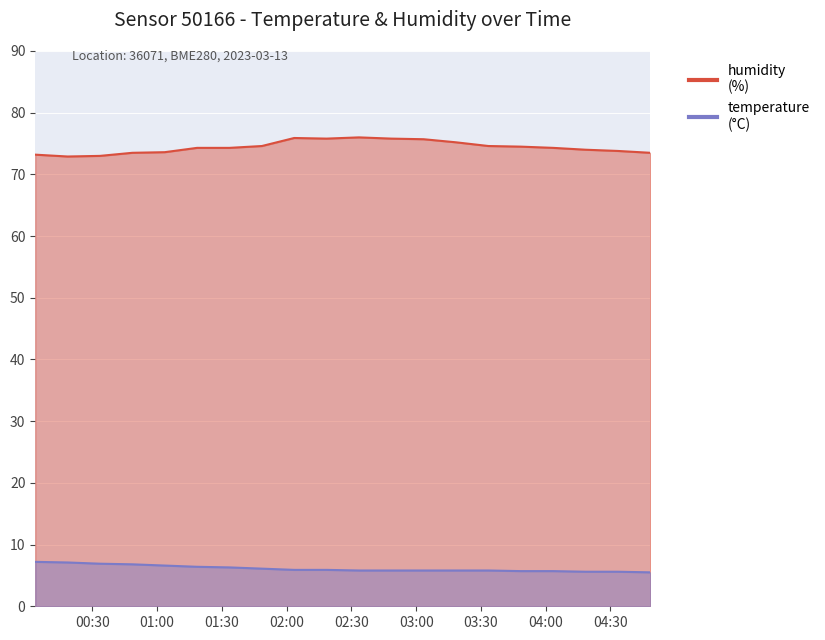

True or false: temperature and humidity intersect in this chart.

False